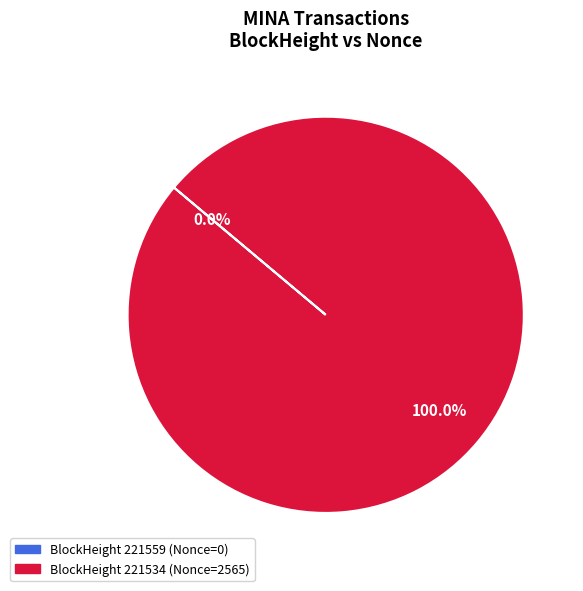

What is the majority slice?

221534